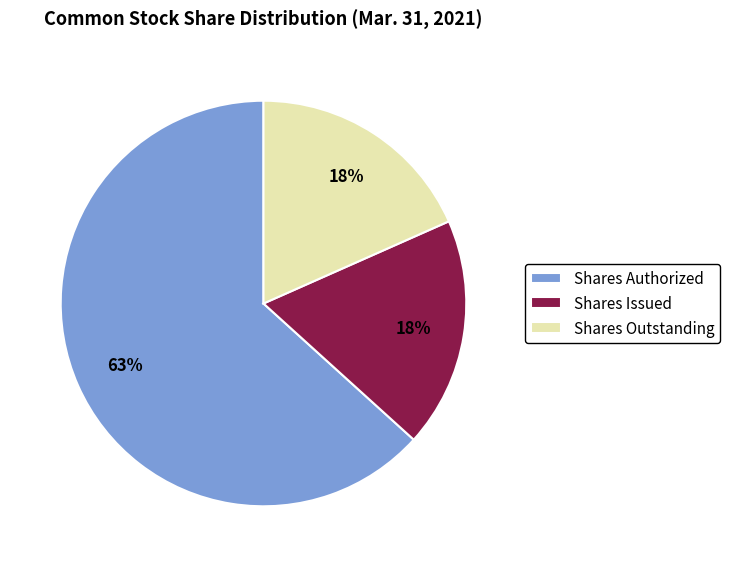

To the nearest percent, what is the difference between the largest and smallest slice percentages?

45%